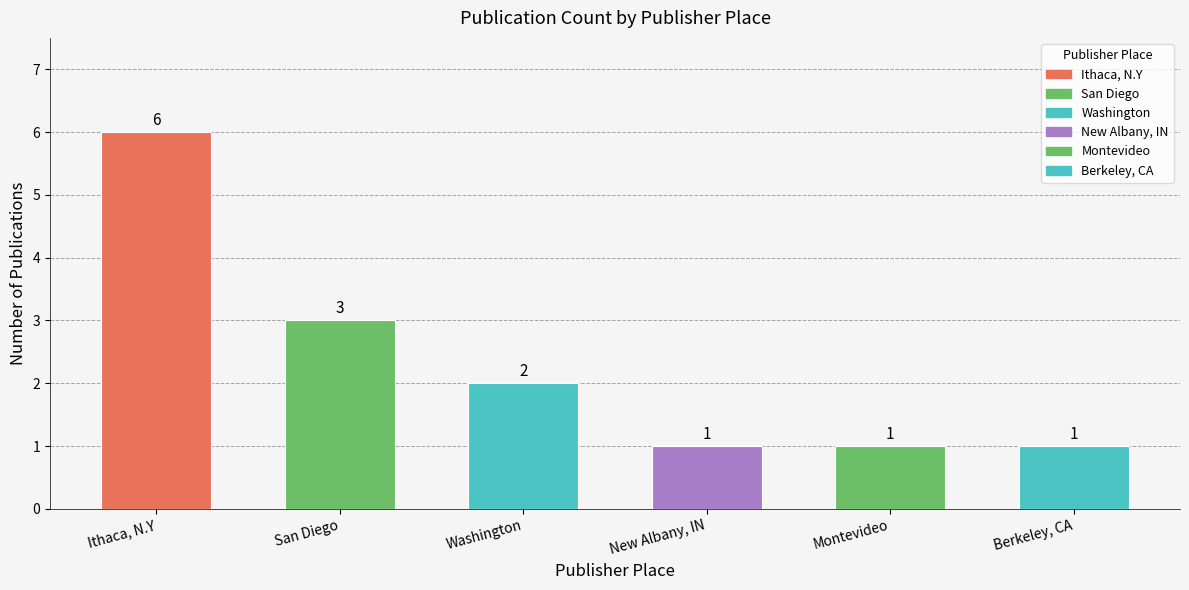

Is it true that the value at Montevideo is 1?

True